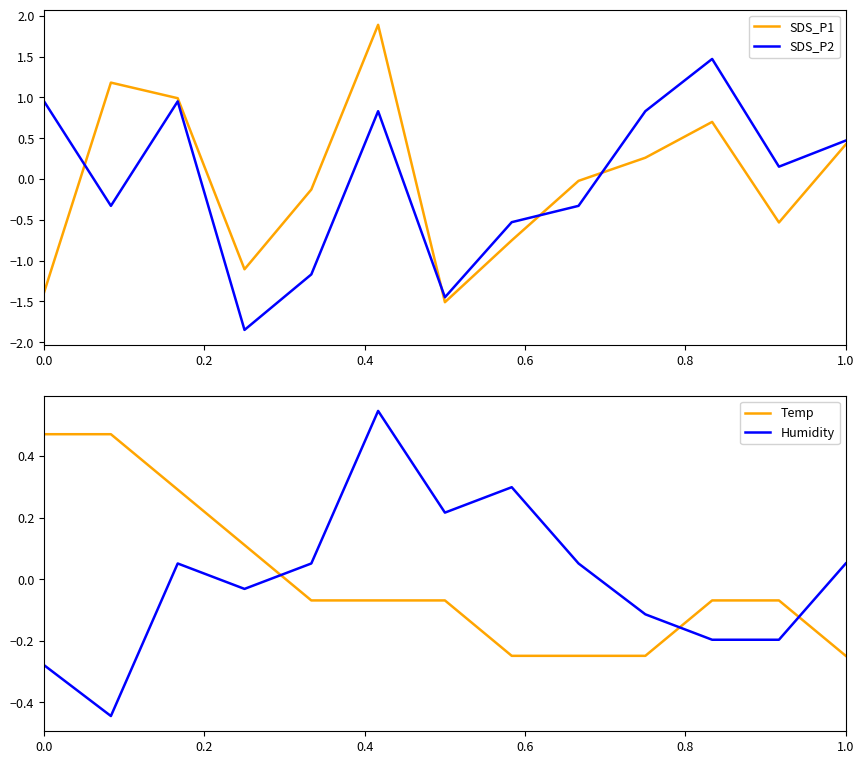

True or false: SDS_P2 has a value of 0.1 at 1.0.

False